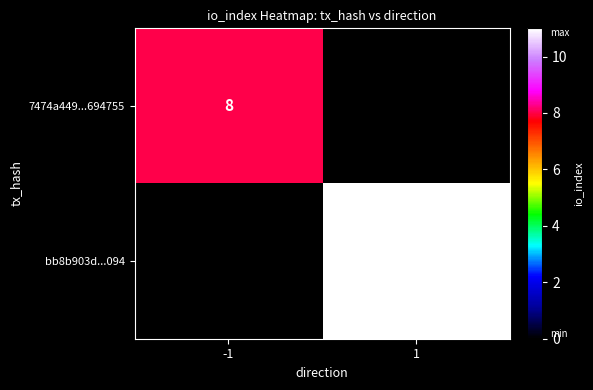

The value of 7474a449...694755 at -1 is 13. True or false?

False